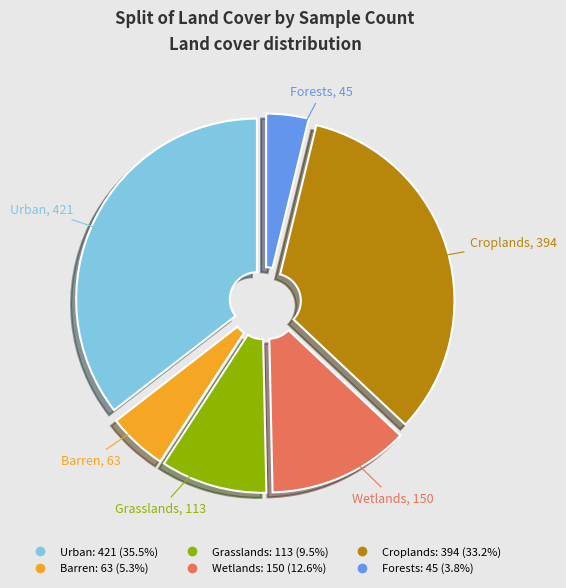

Does any single category account for the majority?

No